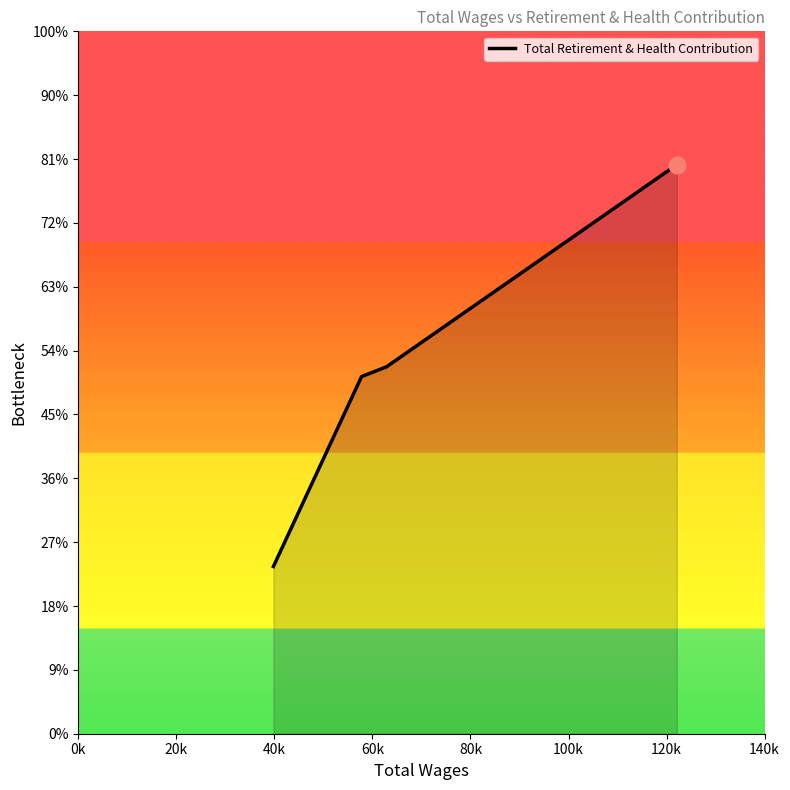

Does the chart display data point markers on the line(s)?

No